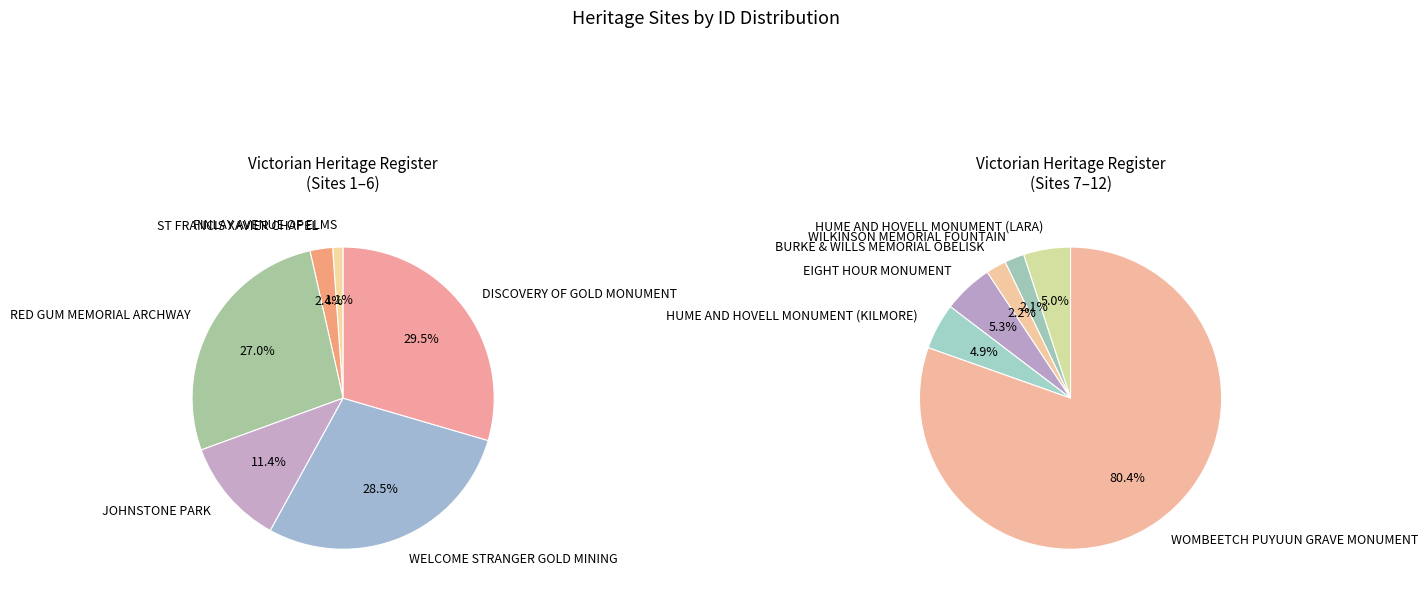

Is it true that ST FRANCIS XAVIER CHAPEL is 14% of the pie?

False